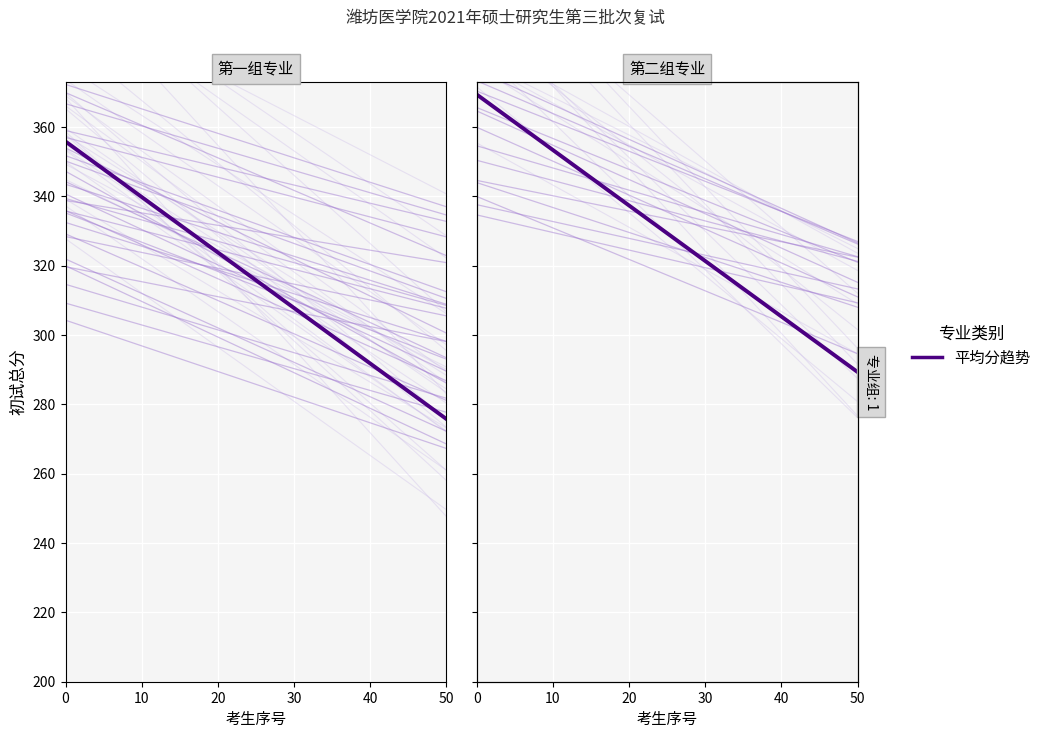

The value of 平均分趋势 at 10 is 117.1. True or false?

False